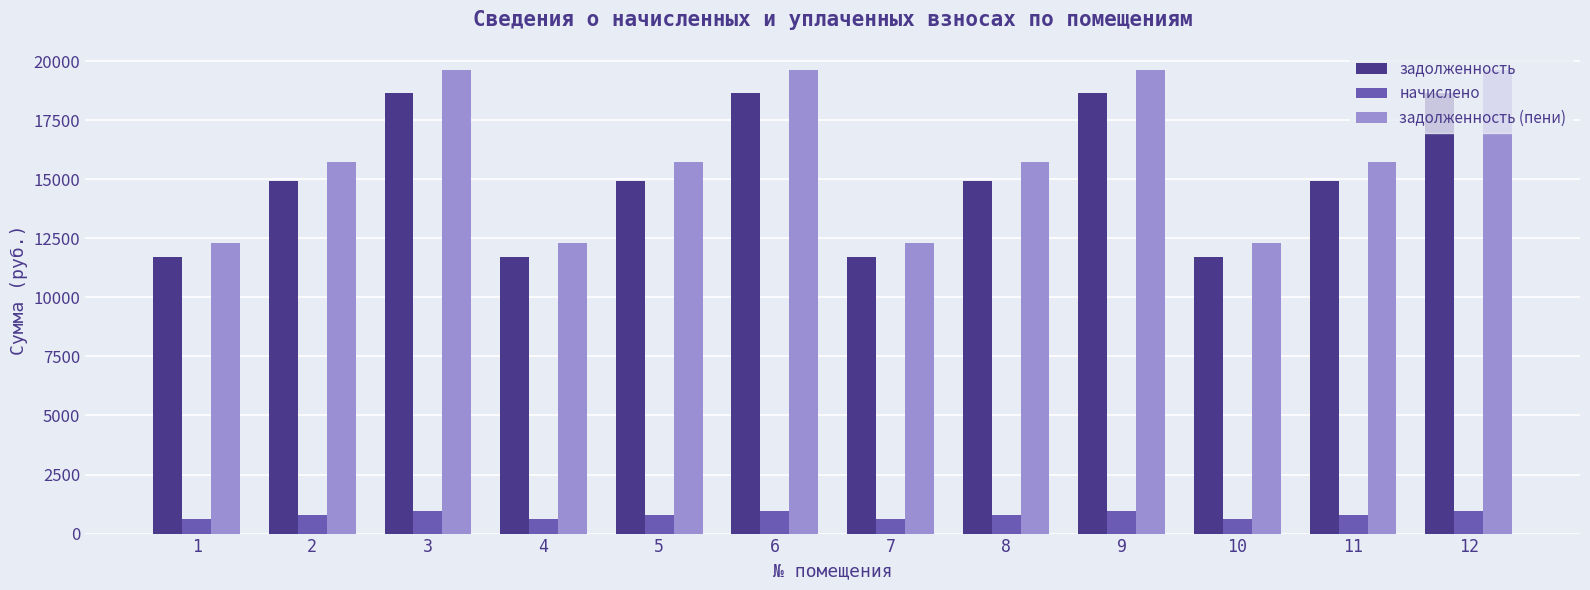

Count the number of categories in the chart.

12